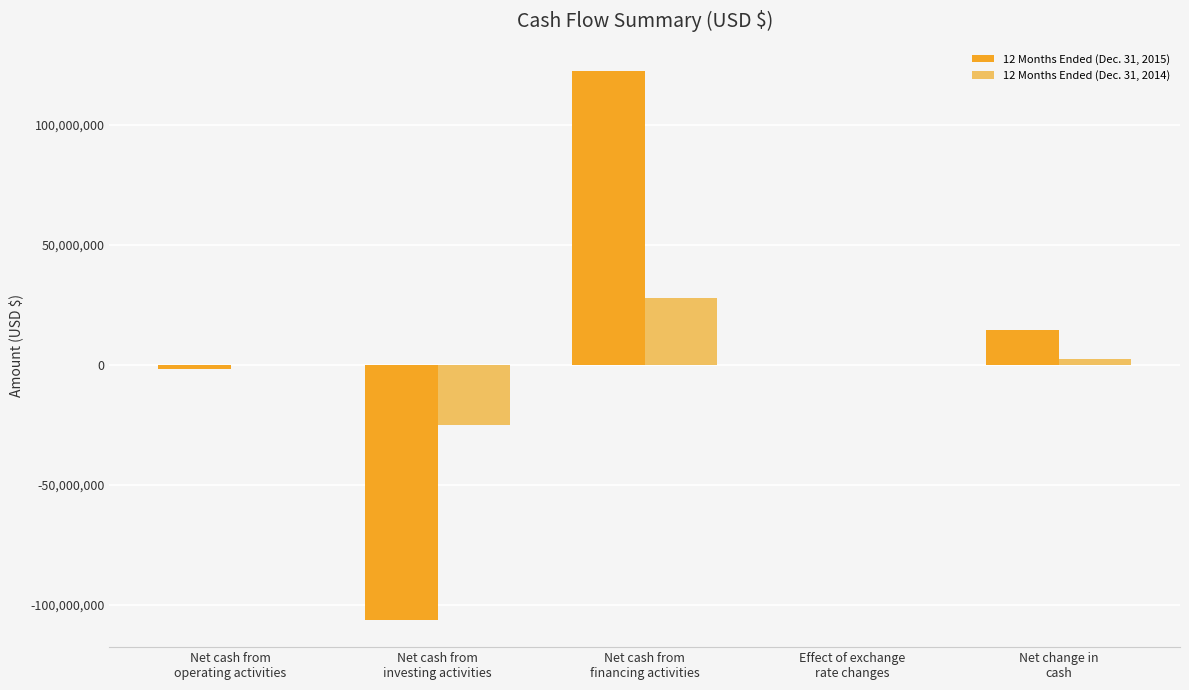

What is the greatest value displayed?

122377448